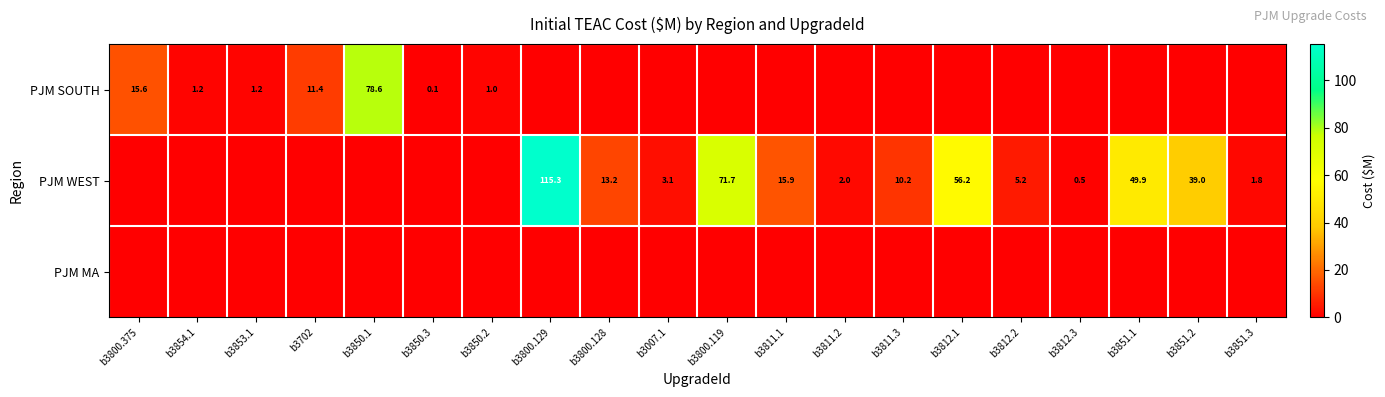

Is it true that PJM WEST equals 5.2 at b3812.2?

True